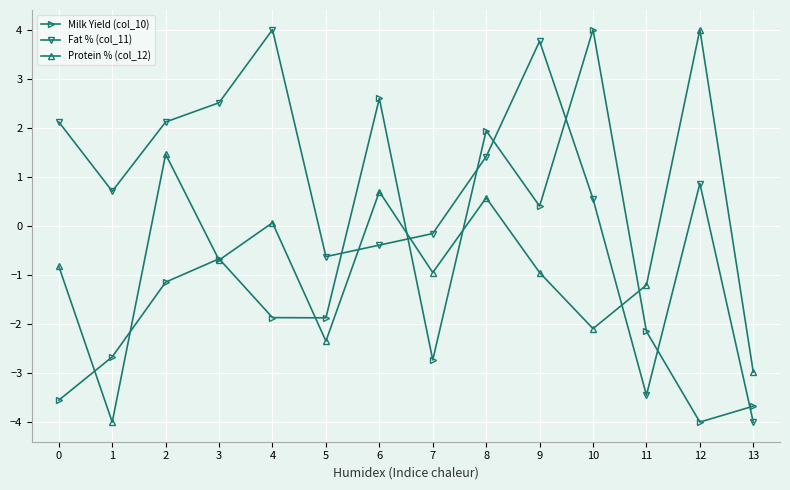

At which label does Fat % (col_11) reach its peak?

4